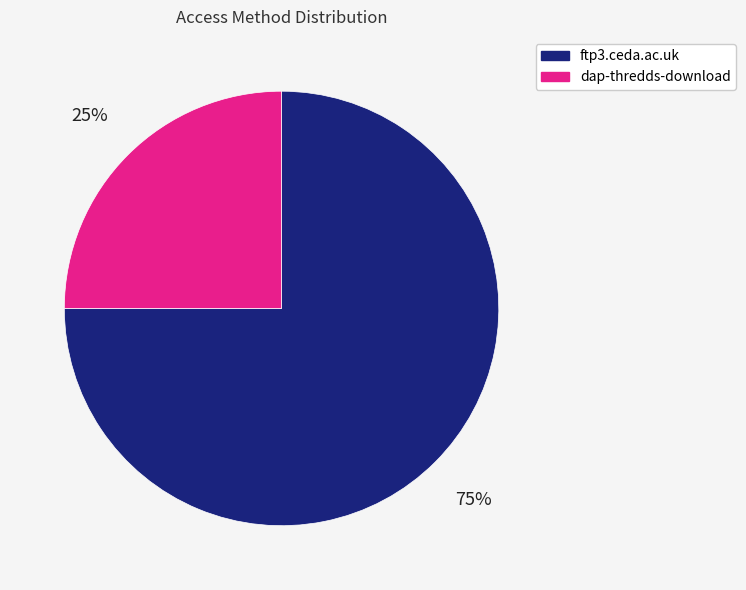

How many slices are in this pie chart?

2